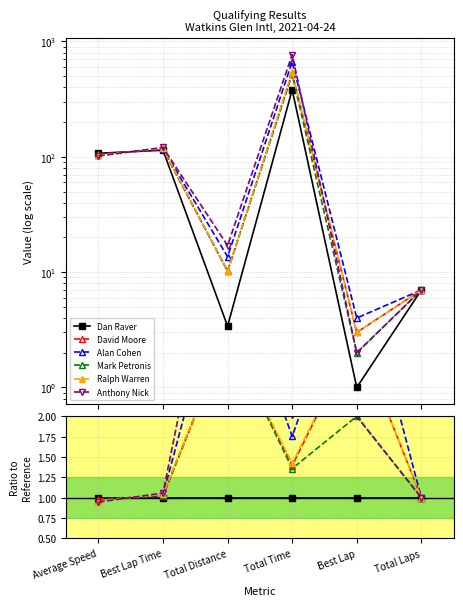

Between Average Speed and Total Distance, which is larger?

Average Speed